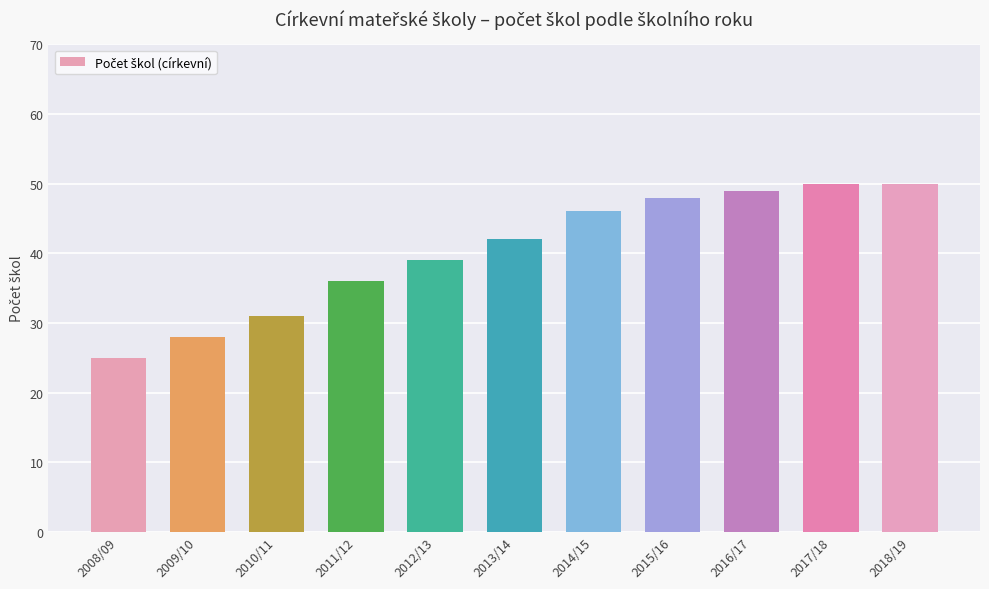

The value at 2017/18 is 50. True or false?

True